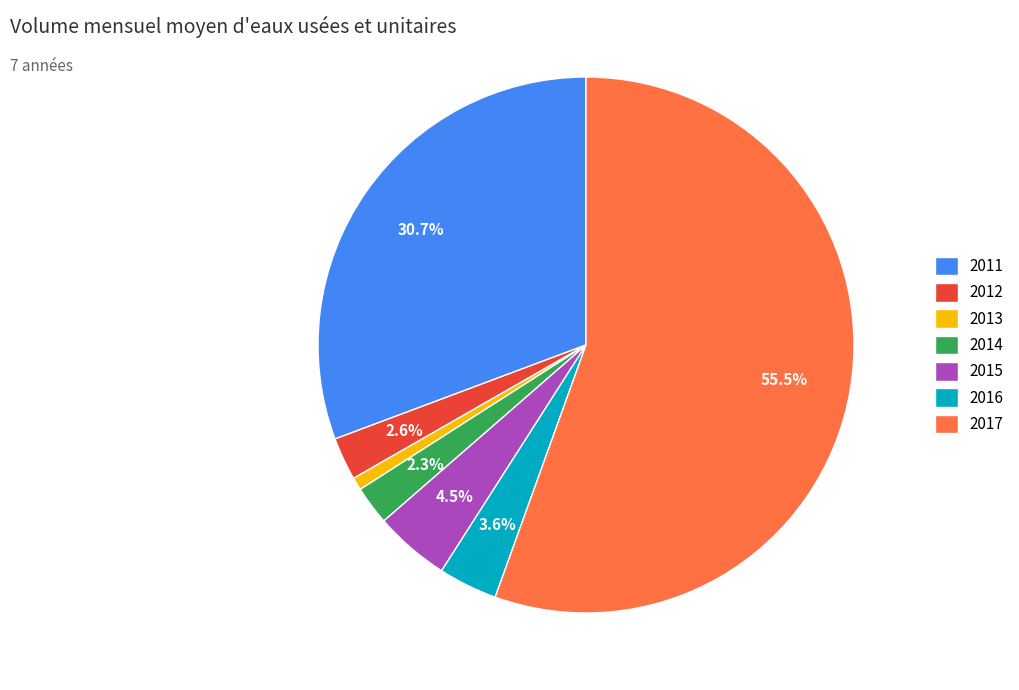

How many slices are in this pie chart?

7